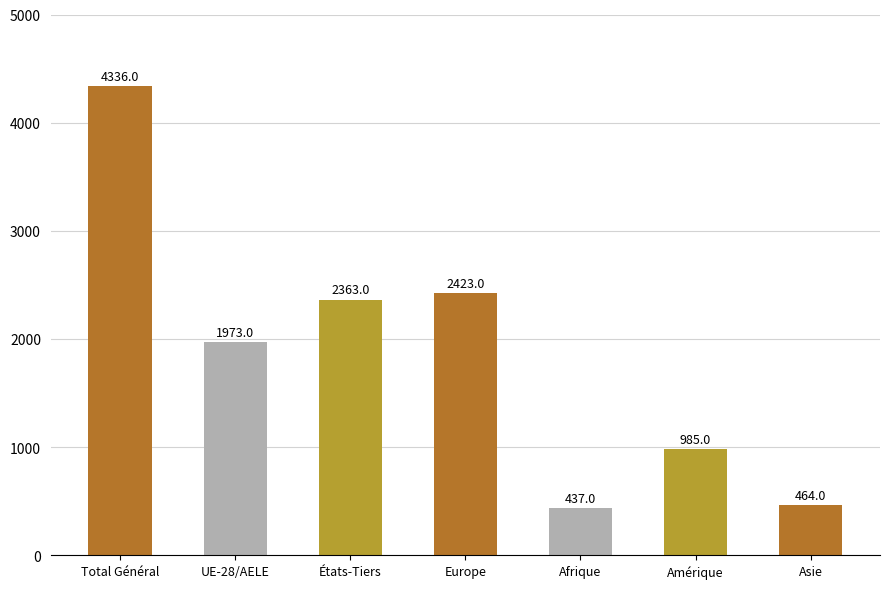

Are the bars grouped side by side (vs. stacked)?

No